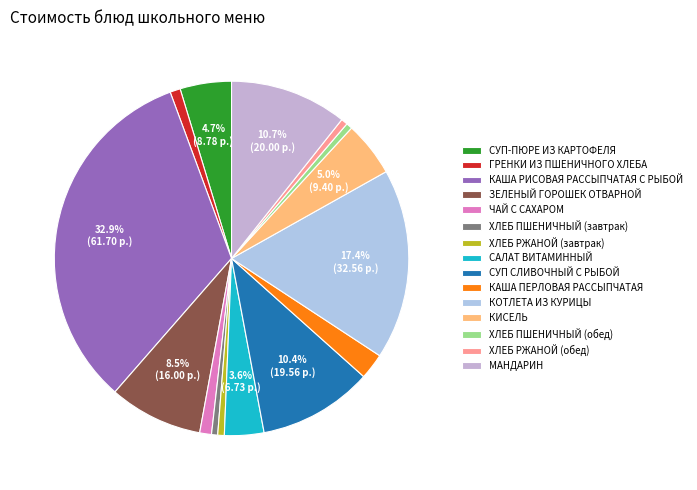

Is it true that КАША РИСОВАЯ РАССЫПЧАТАЯ С РЫБОЙ is 33% of the pie?

True